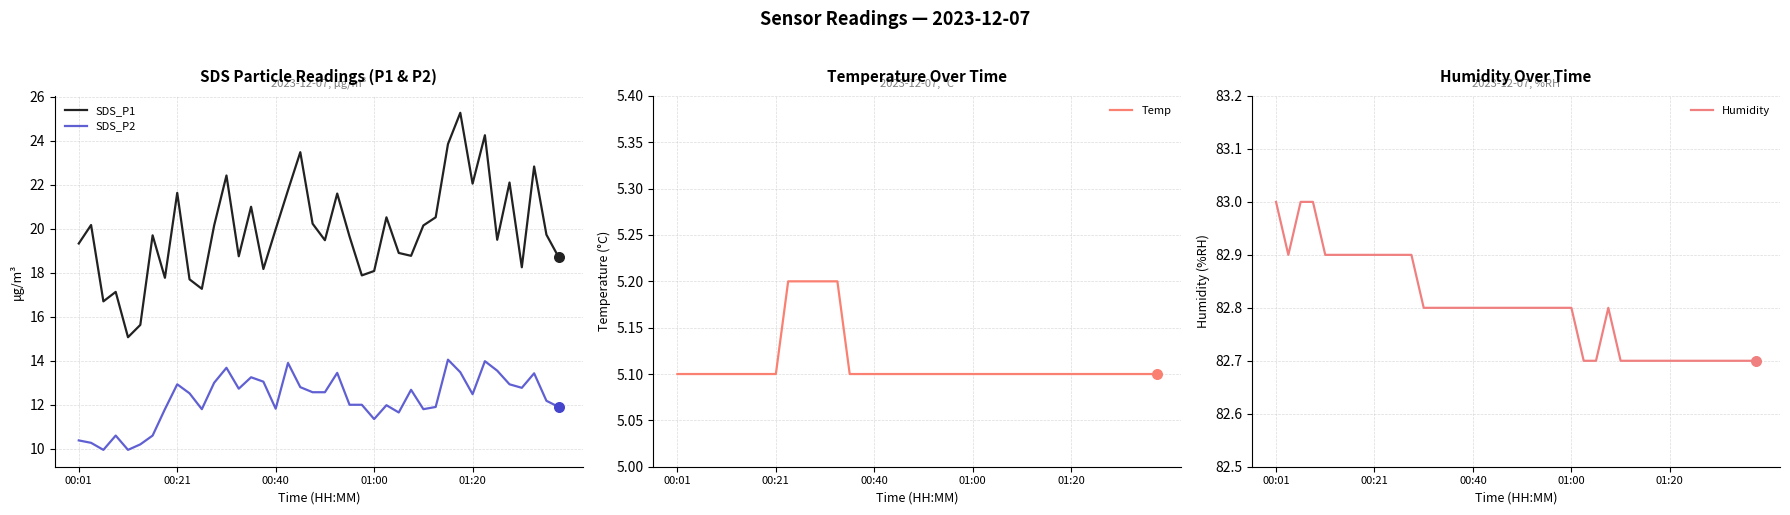

Which series reaches the maximum Y coordinate?

Humidity